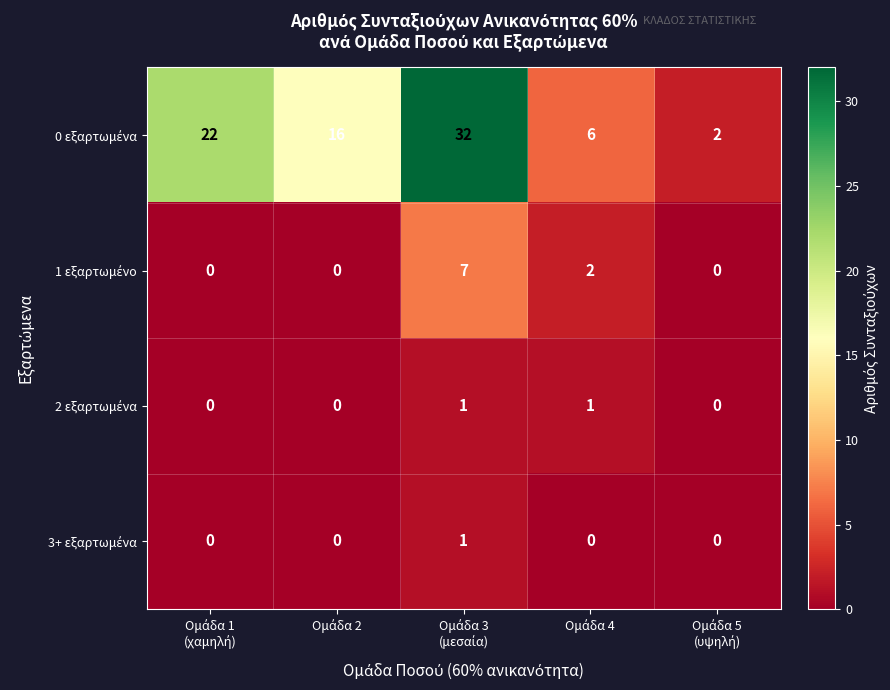

At how many categories does at least one series exceed 13?

3